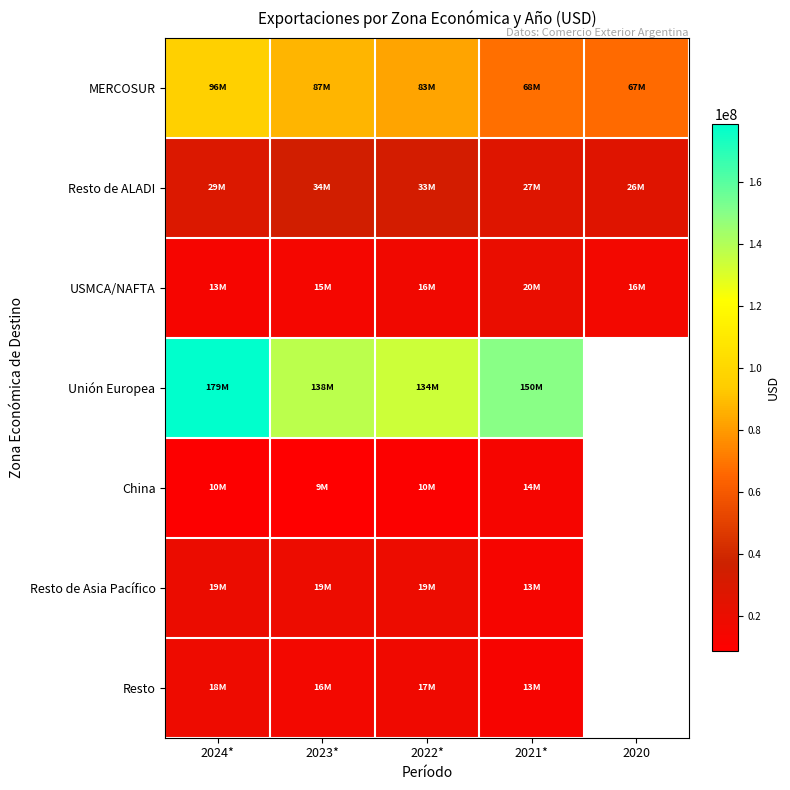

True or false: MERCOSUR has a value of 23887290.5 at 2022*.

False